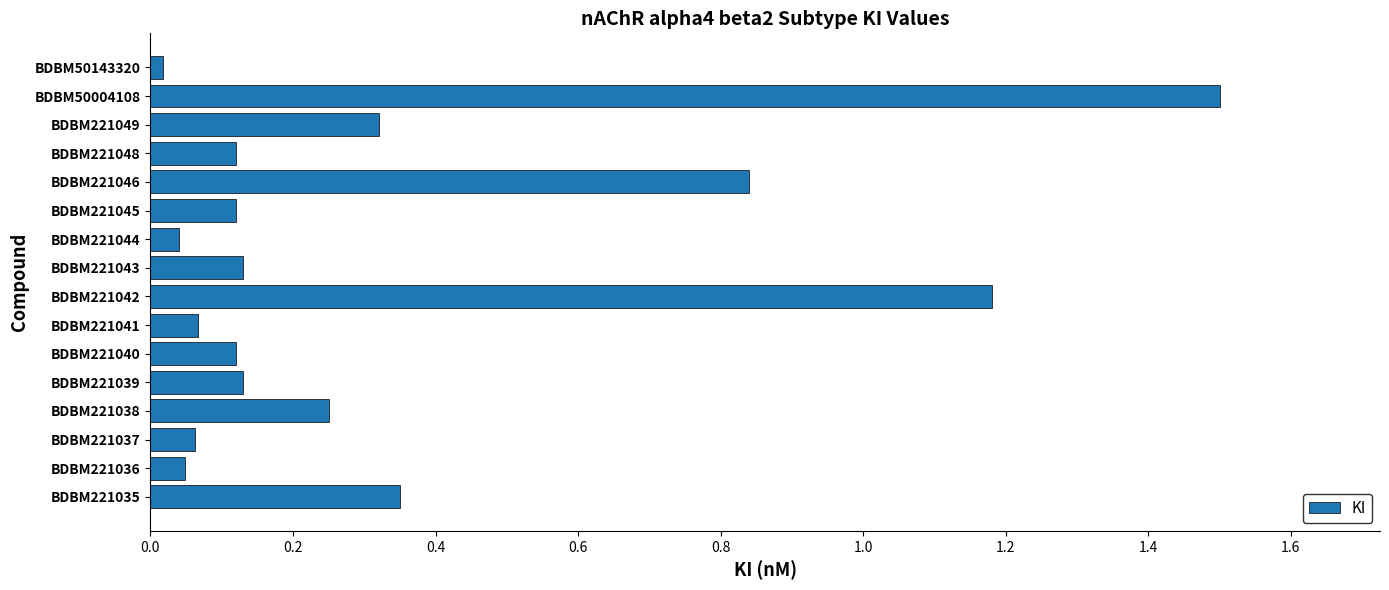

Count the number of data series in this chart.

1